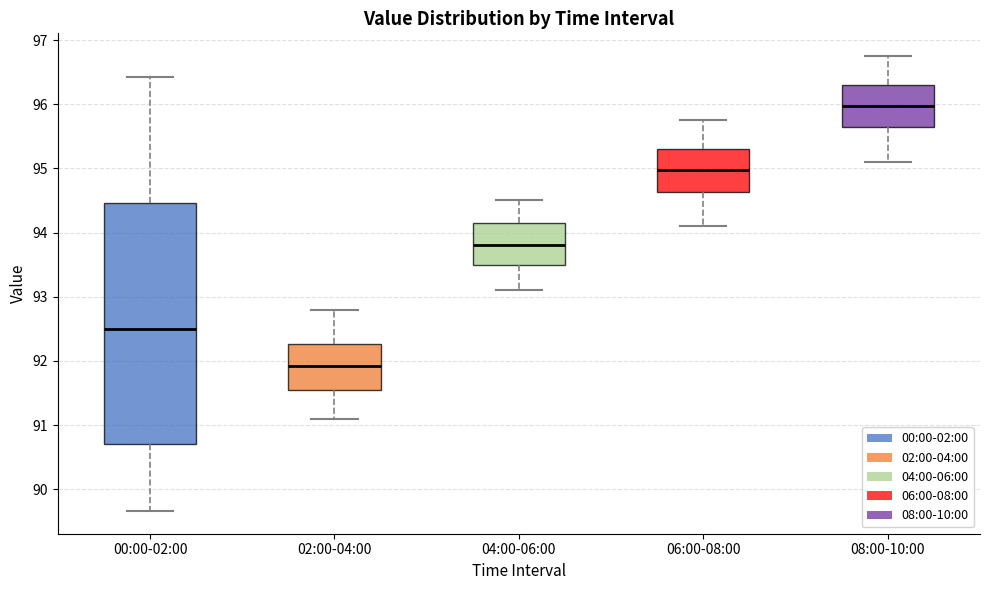

Comparing the boxes themselves (not the whiskers), which one is the tallest?

00:00-02:00